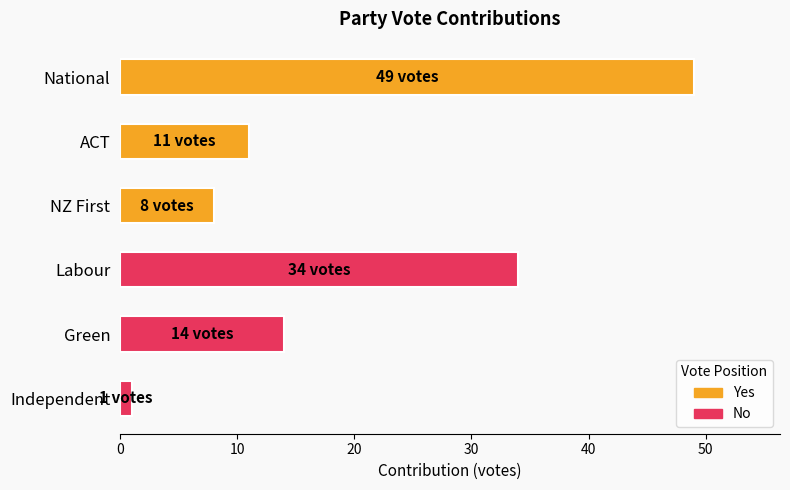

What is the difference between the values at NZ First and National?

41